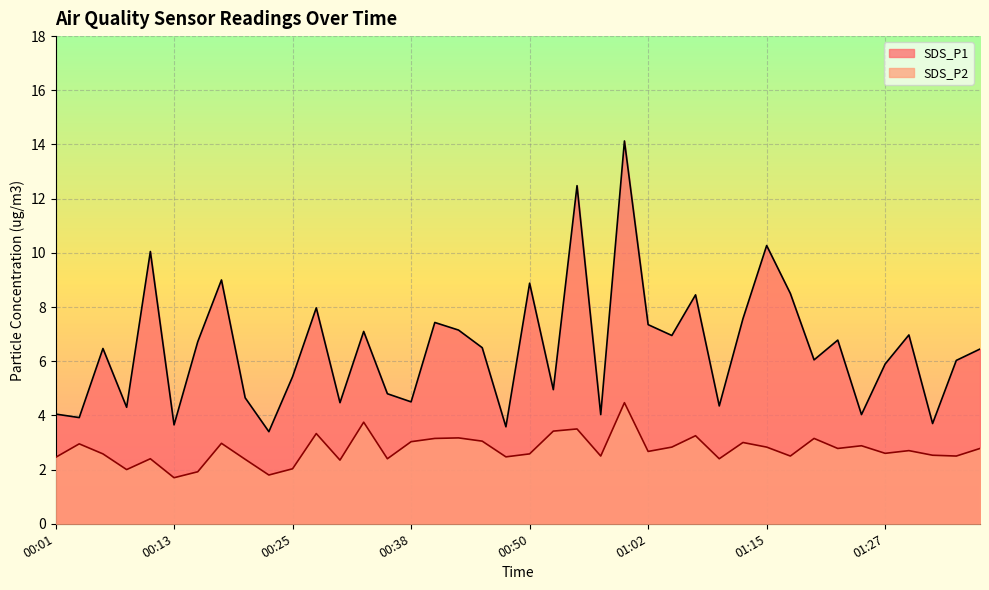

What is the difference between the highest and lowest values at 00:13?

1.9